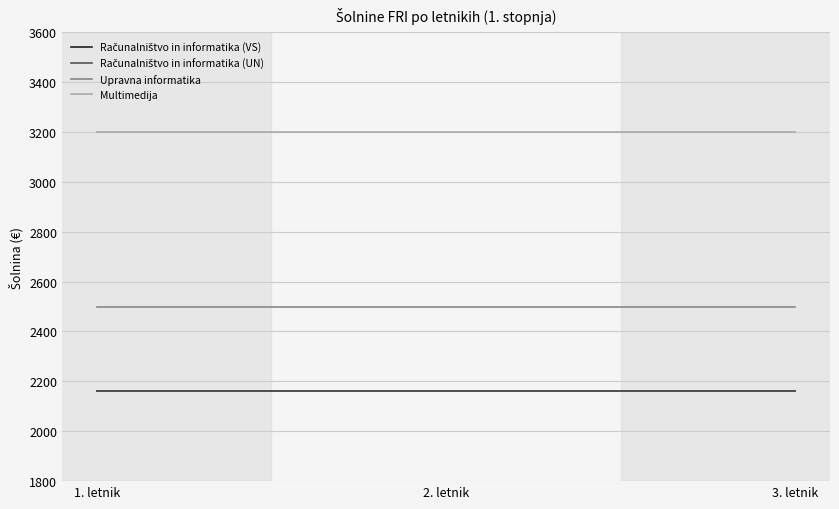

Reading right to left, extract all data points from this chart.

Računalništvo in informatika (VS): 3. letnik=2162.4	2. letnik=2162.4	1. letnik=2162.4
Računalništvo in informatika (UN): 3. letnik=2162.4	2. letnik=2162.4	1. letnik=2162.4
Upravna informatika: 3. letnik=2500.0	2. letnik=2500.0	1. letnik=2500.0
Multimedija: 3. letnik=3200.0	2. letnik=3200.0	1. letnik=3200.0